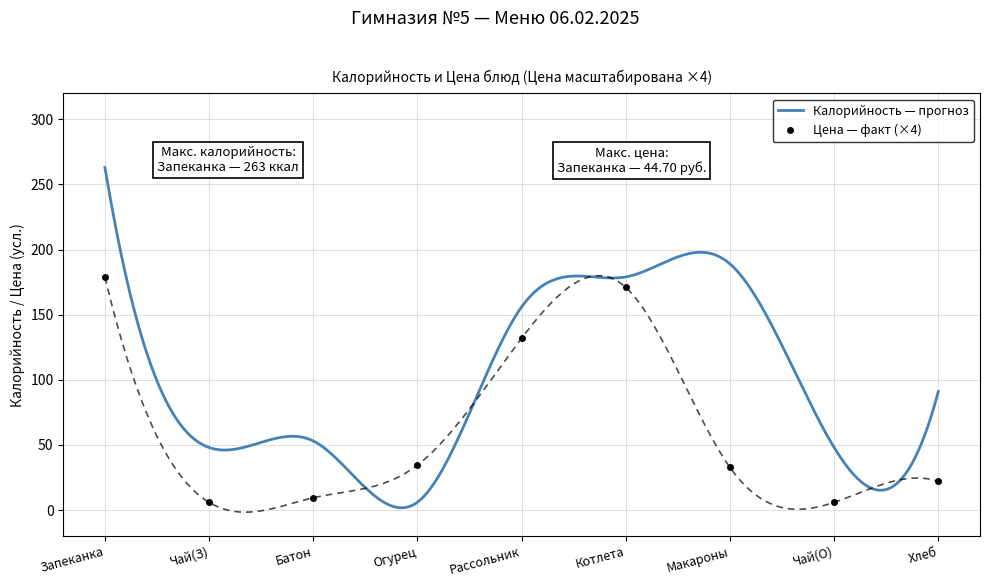

What is the value of the Цена — факт (×4) point at the 5th from the left?

131.9